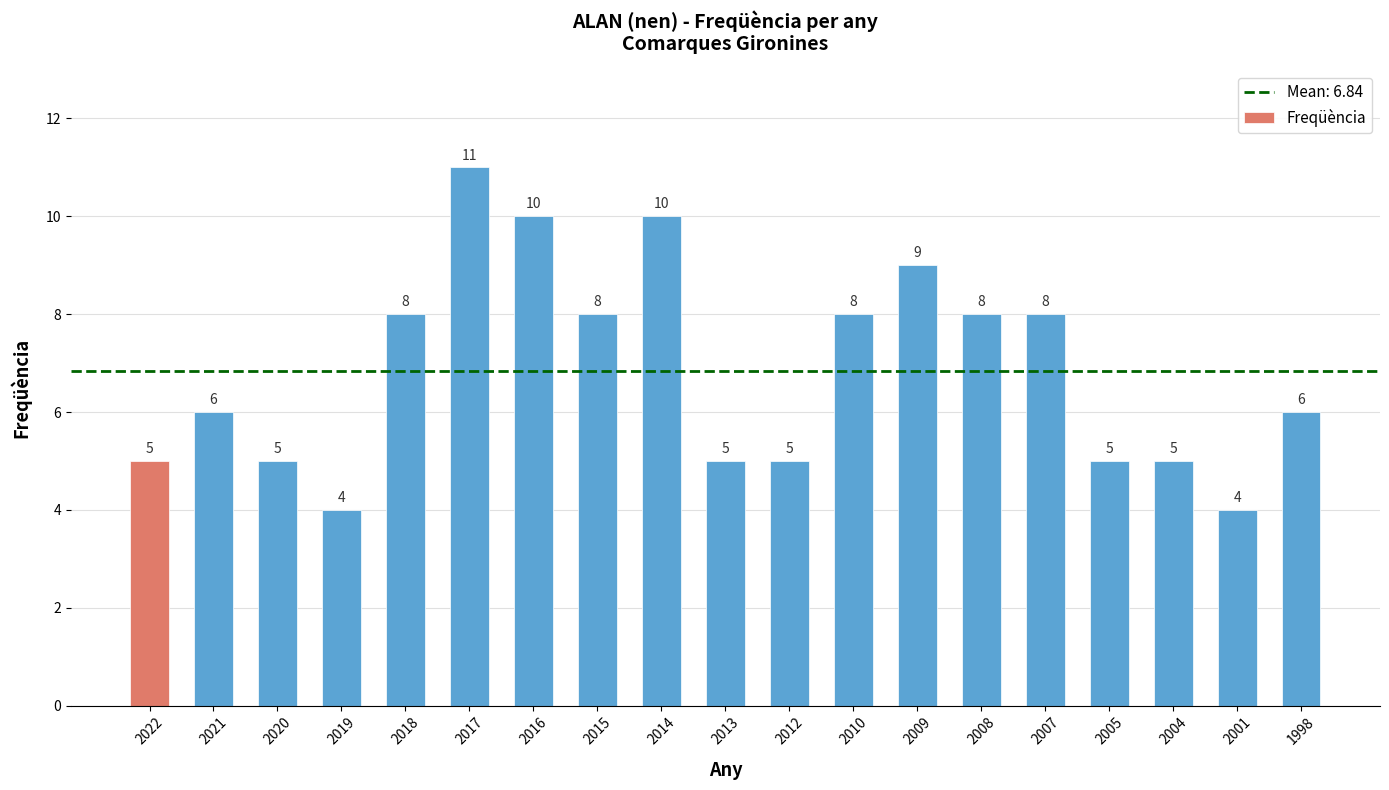

Is it true that the value at 2012 is 3?

False